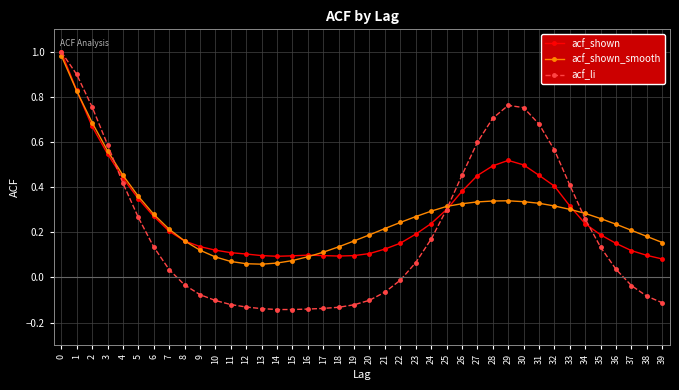

Is the value of acf_li at 14 greater than the value of acf_shown at 6?

No